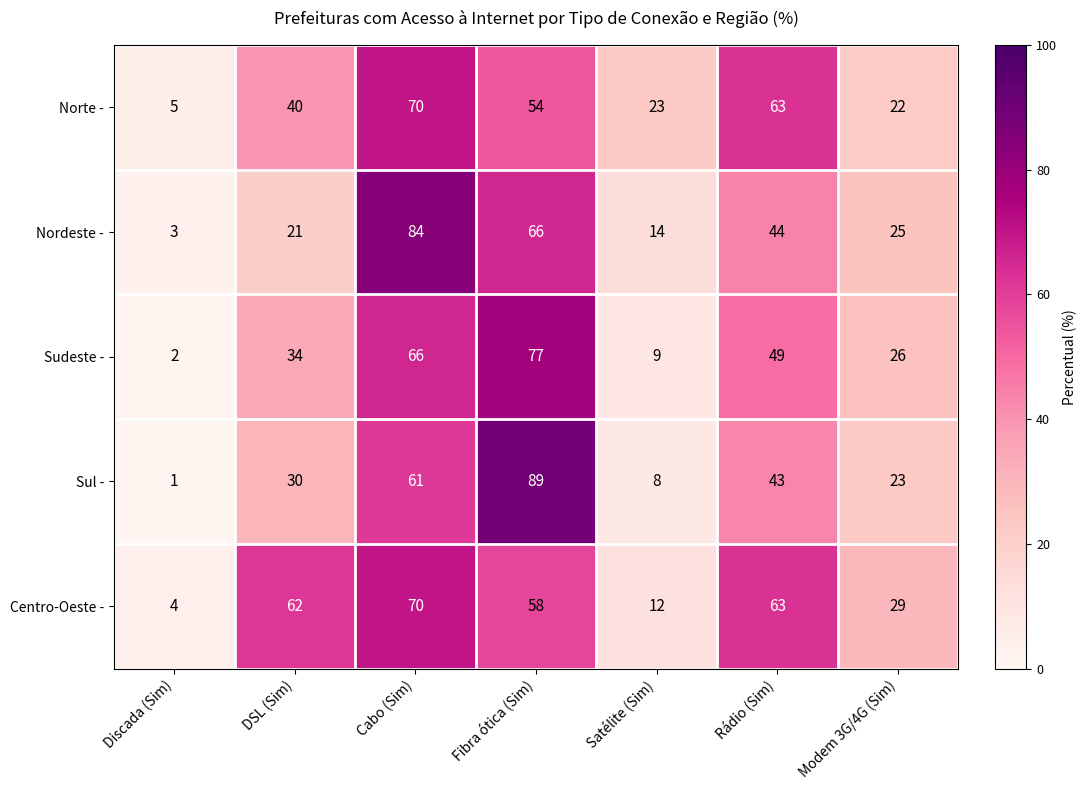

What is the total value across all series at Modem 3G/4G (Sim)?

125